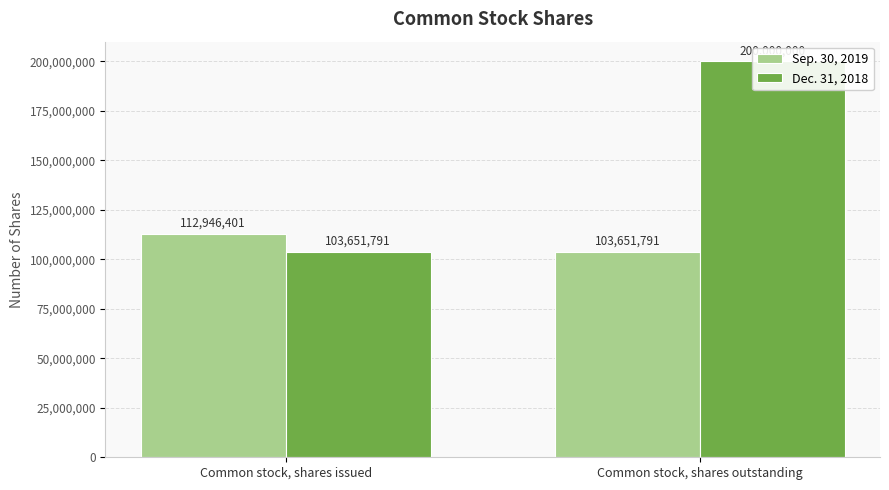

Where is Sep. 30, 2019 nearest to the value 108299096?

Common stock, shares issued